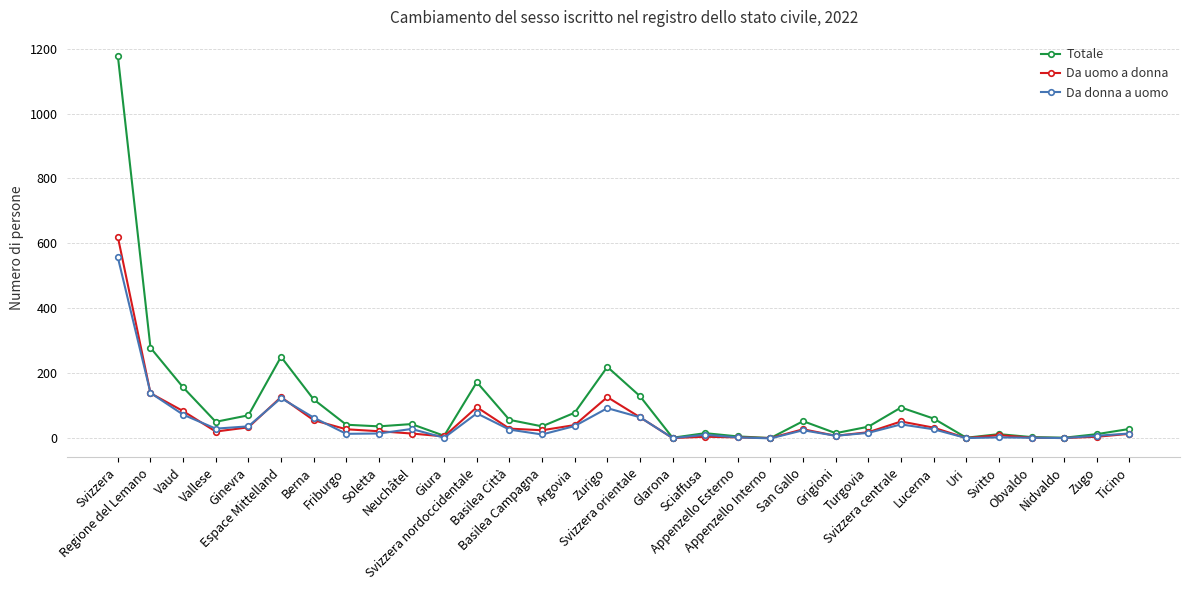

What is the spread (max minus min) of values at Appenzello Interno?

1